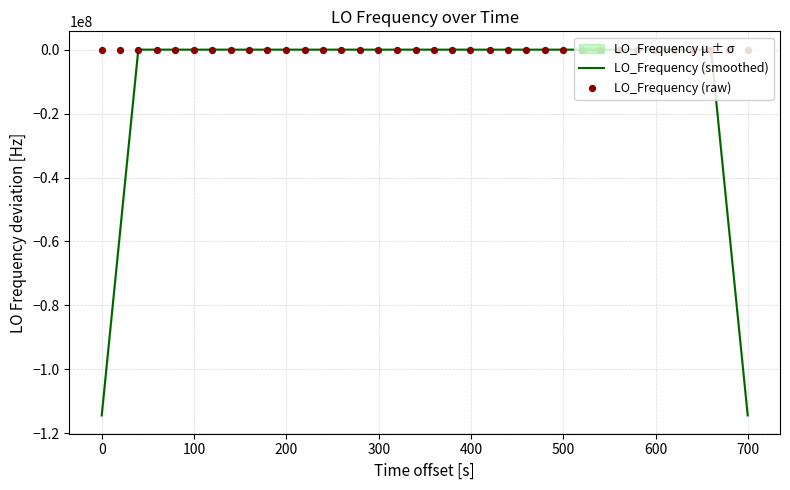

Which series reaches the maximum Y coordinate?

LO_Frequency (raw)